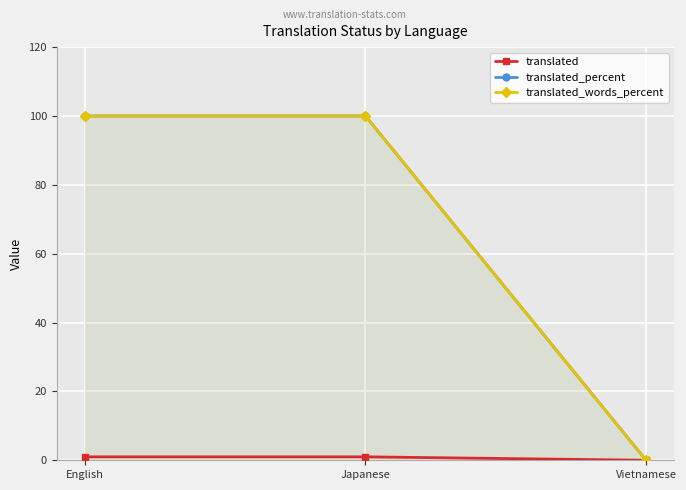

Which series changed the most between English and Vietnamese?

translated_percent